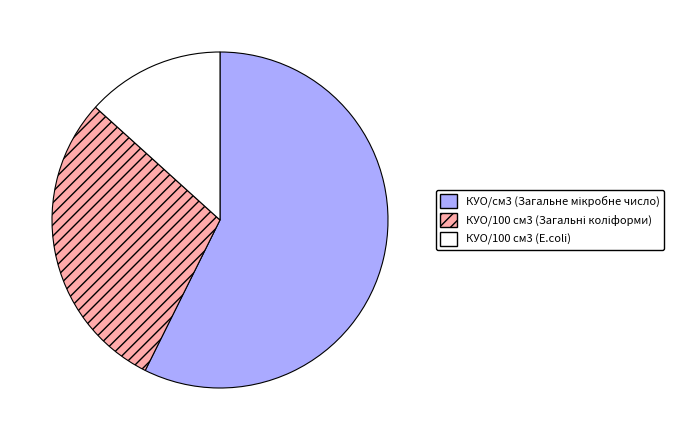

What is the smallest slice in the pie chart?

КУО/100 см3 (E.coli)